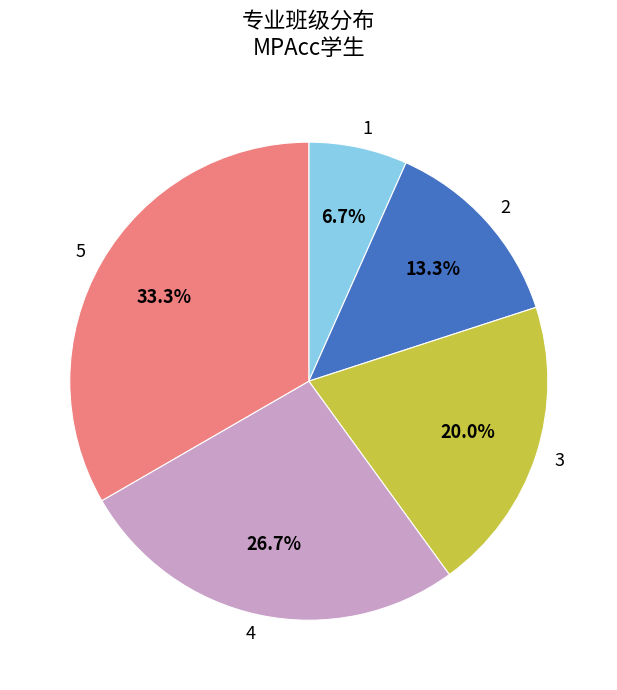

Which category has the biggest portion of the pie?

5